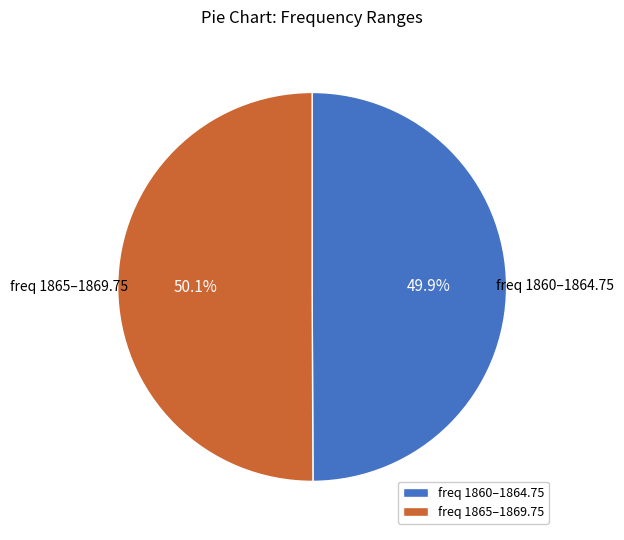

Is there any slice that represents more than half of the pie?

Yes